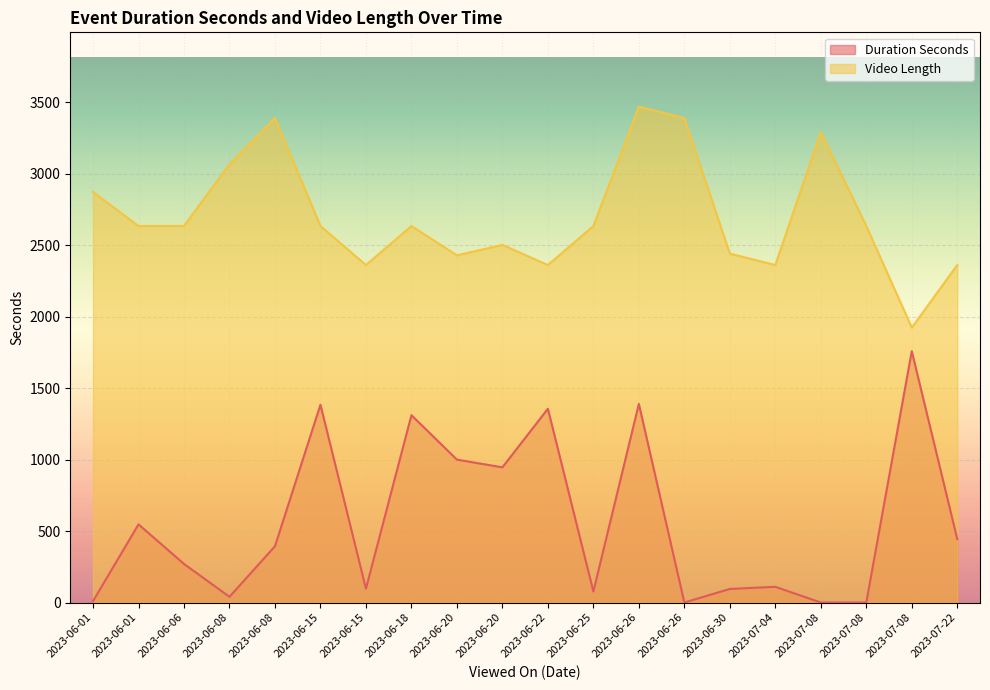

What is the sum of all Video Length values?

54041